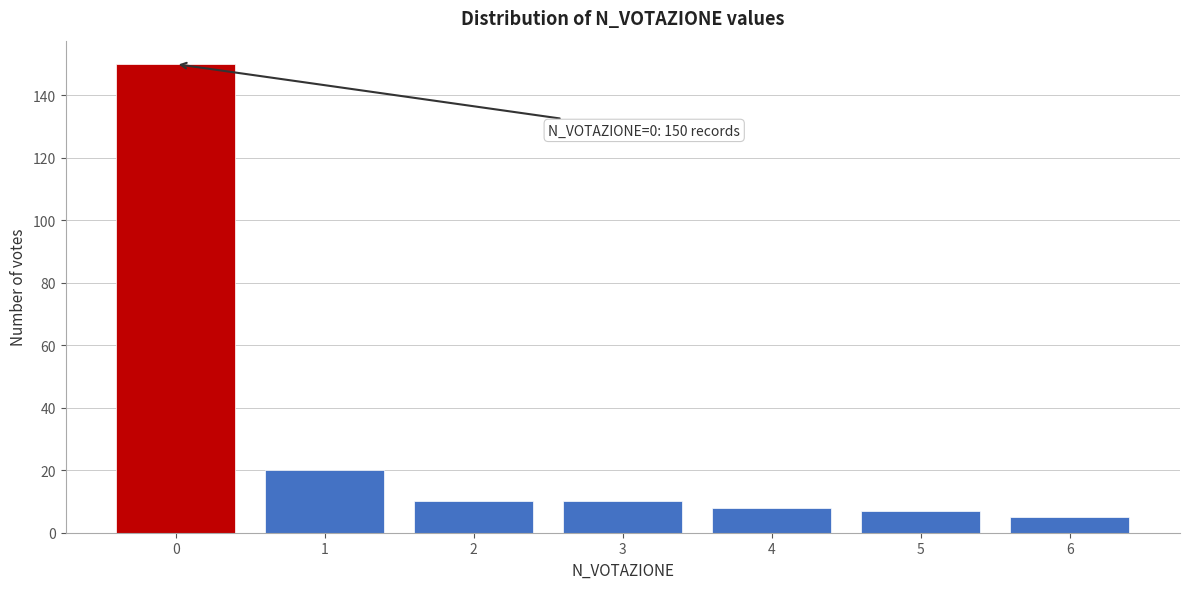

Reading right to left, list all the values displayed in this chart.

6=5	5=7	4=8	3=10	2=10	1=20	0=150